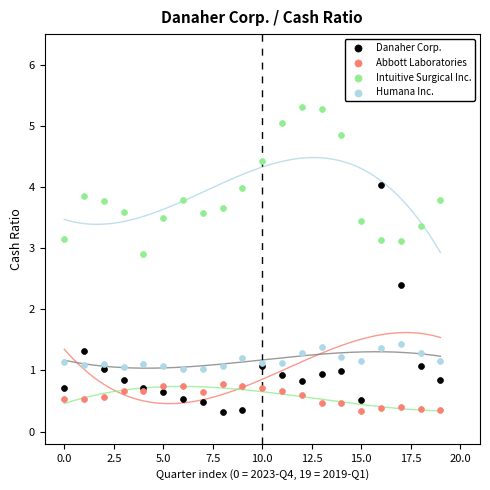

Which series has the widest spread of Y values?

Danaher Corp.